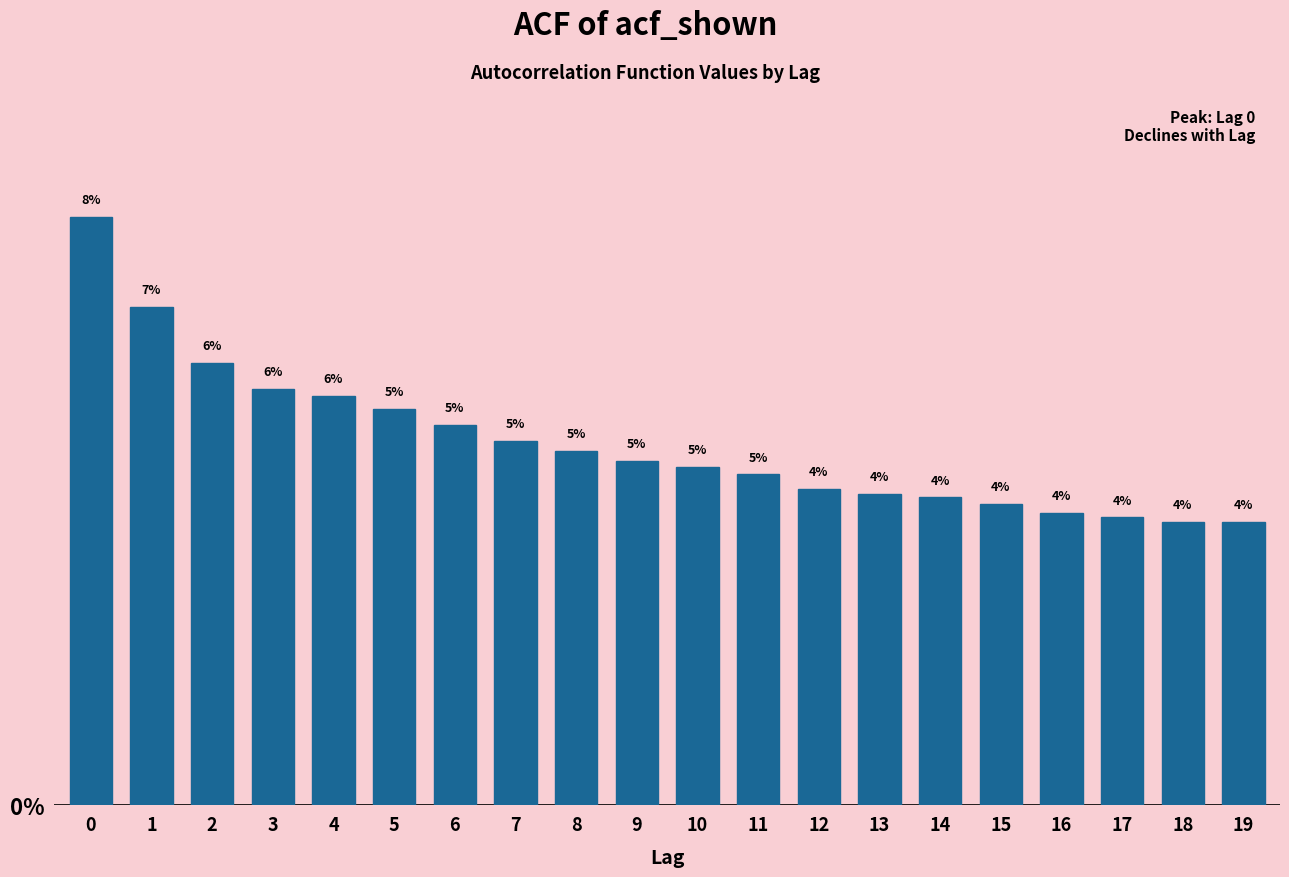

Read the value at 7.

5.0